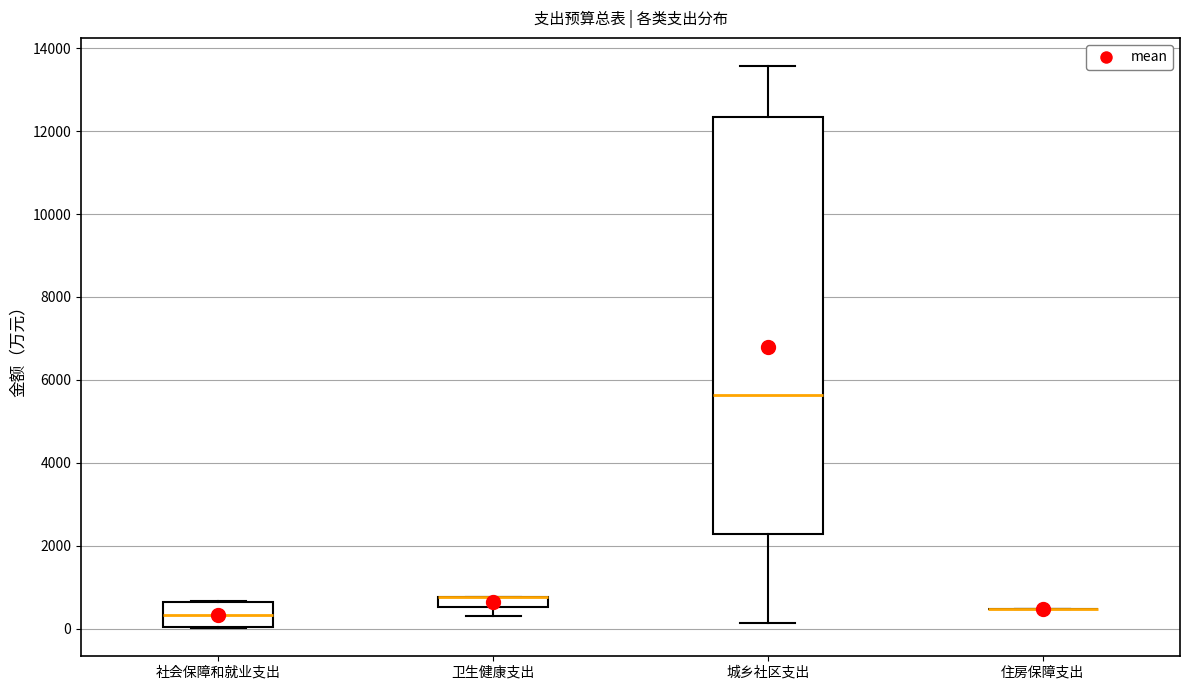

Comparing the boxes themselves (not the whiskers), which one is the tallest?

城乡社区支出